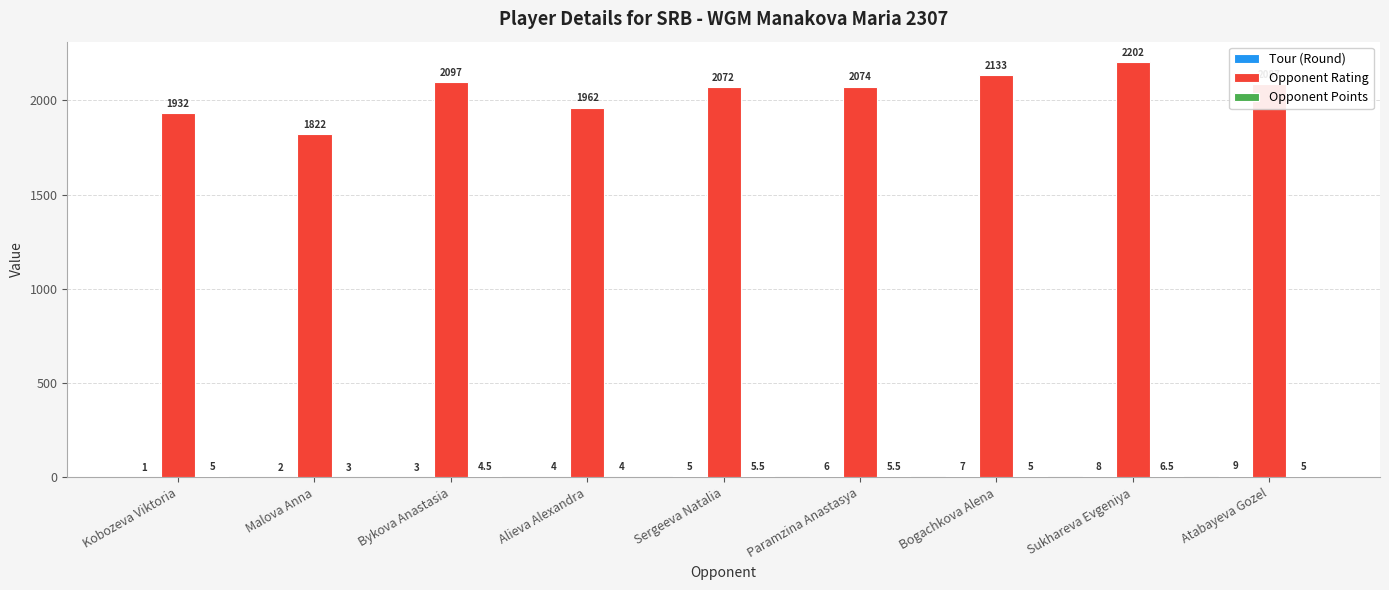

The value of Opponent Rating at Sergeeva Natalia is 2072.0. True or false?

True